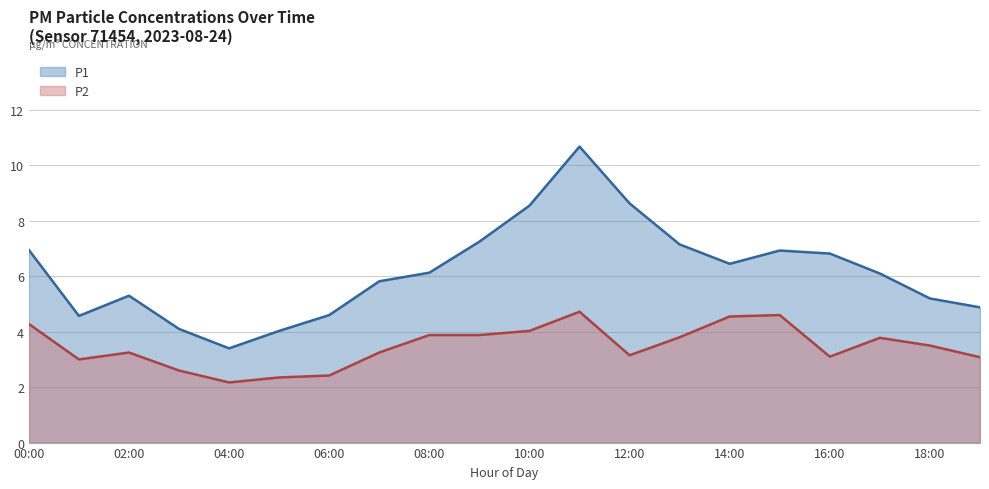

What is the label of the 1st point from the left?

00:00